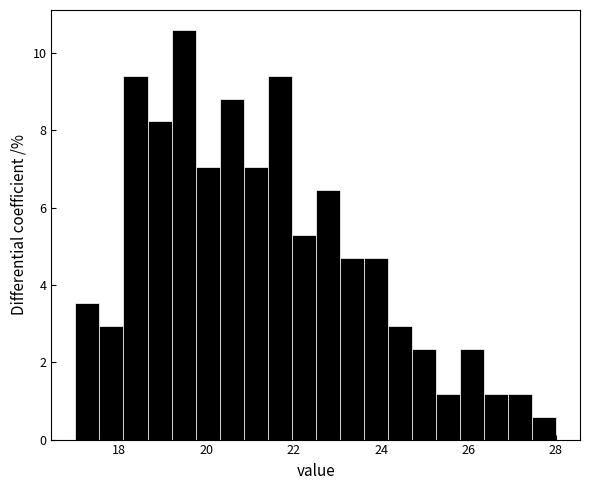

Read against the x-axis, roughly where is the centre of the tallest bar?

19.4